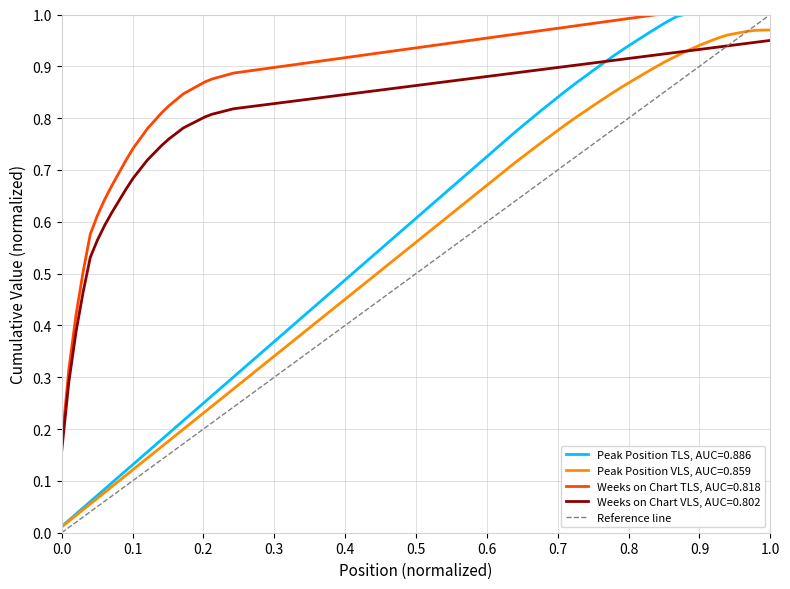

True or false: Weeks on Chart TLS, AUC=0.818 and Peak Position VLS, AUC=0.859 intersect in this chart.

False